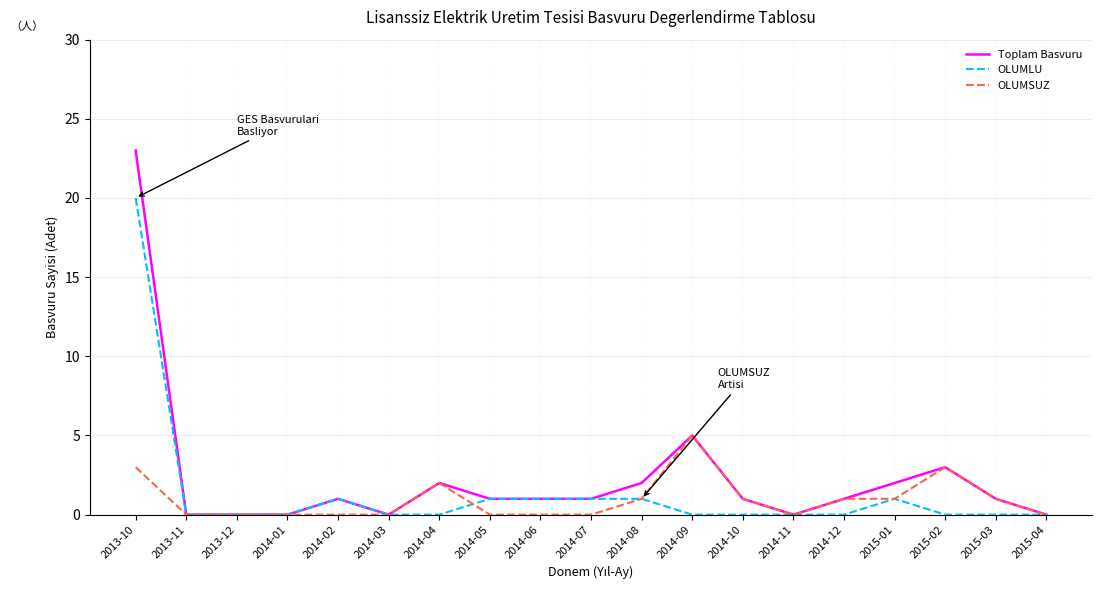

The value of OLUMLU at 2014-12 is 0. True or false?

True